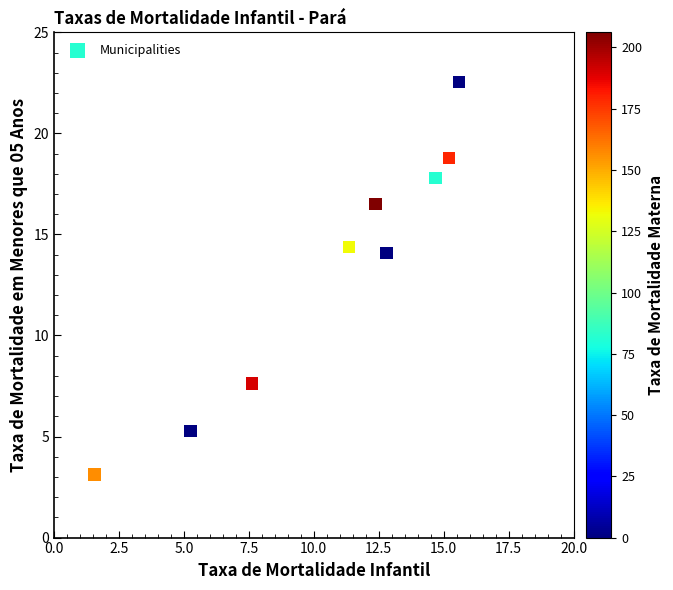

What is the average Y value?

13.3